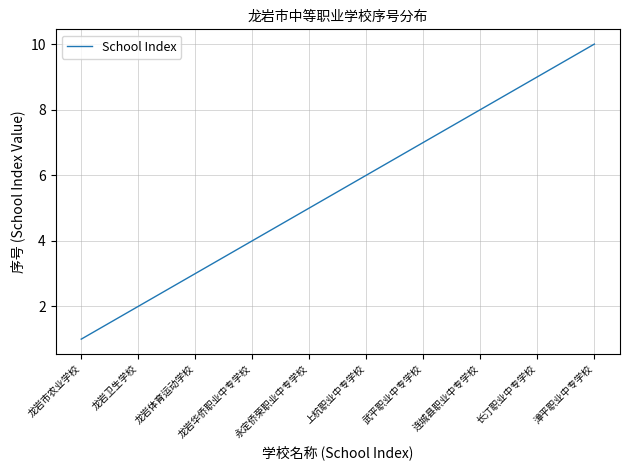

What position from the right is 龙岩体育运动学校?

8